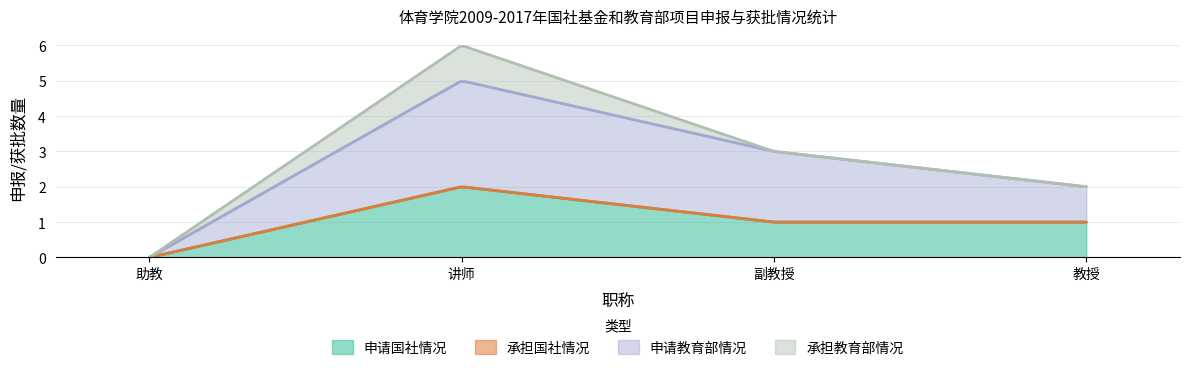

Which series has the largest total across all categories?

申请教育部情况